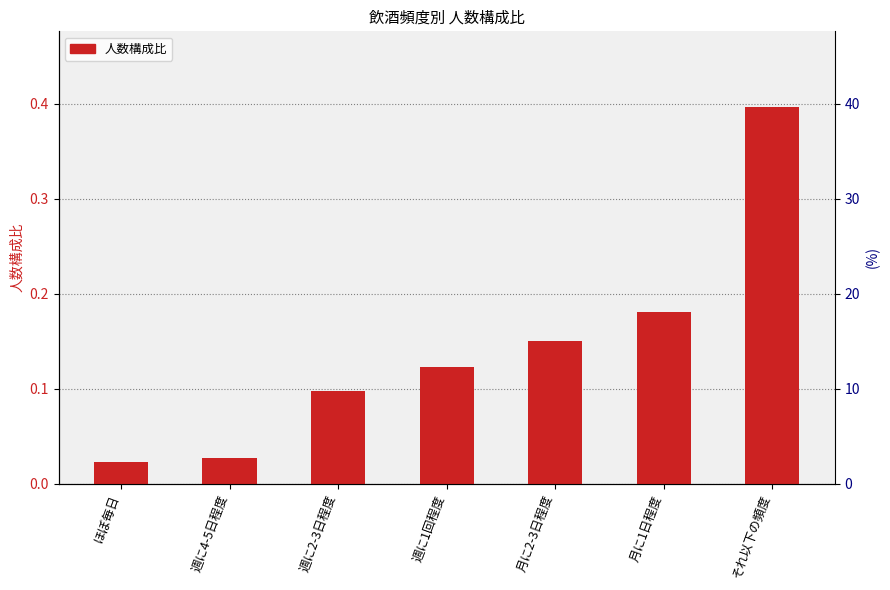

How many series are shown in this chart?

1